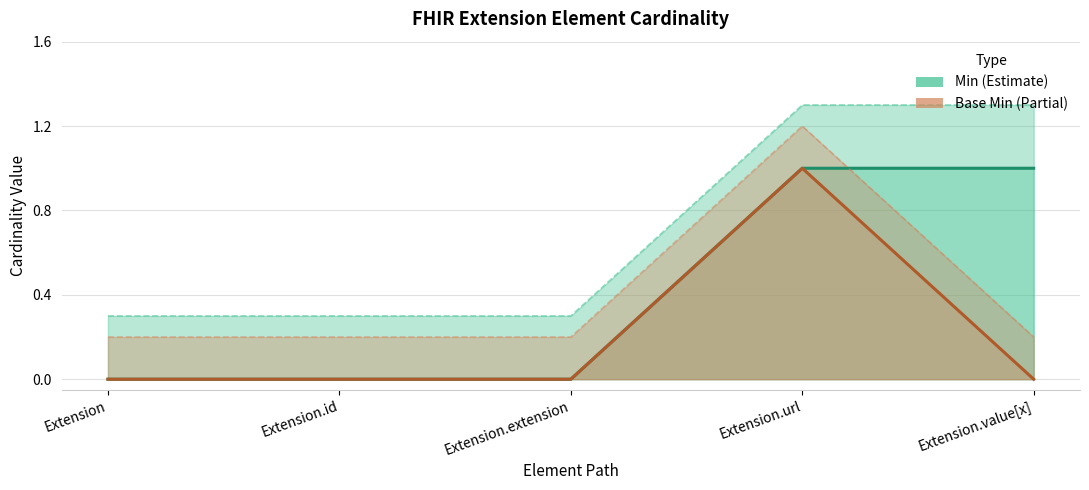

List the series in order of their peak value, highest first.

Min, Base Min